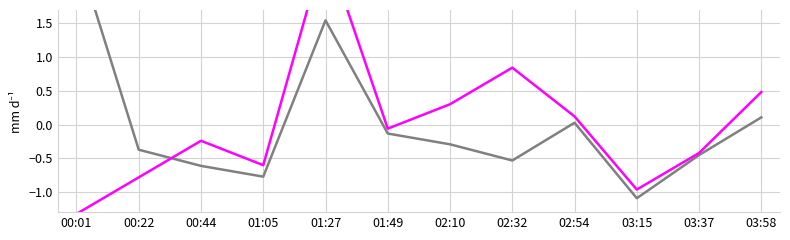

What is the difference between the SDS_P1 values at 01:05 and 01:27?

2.3